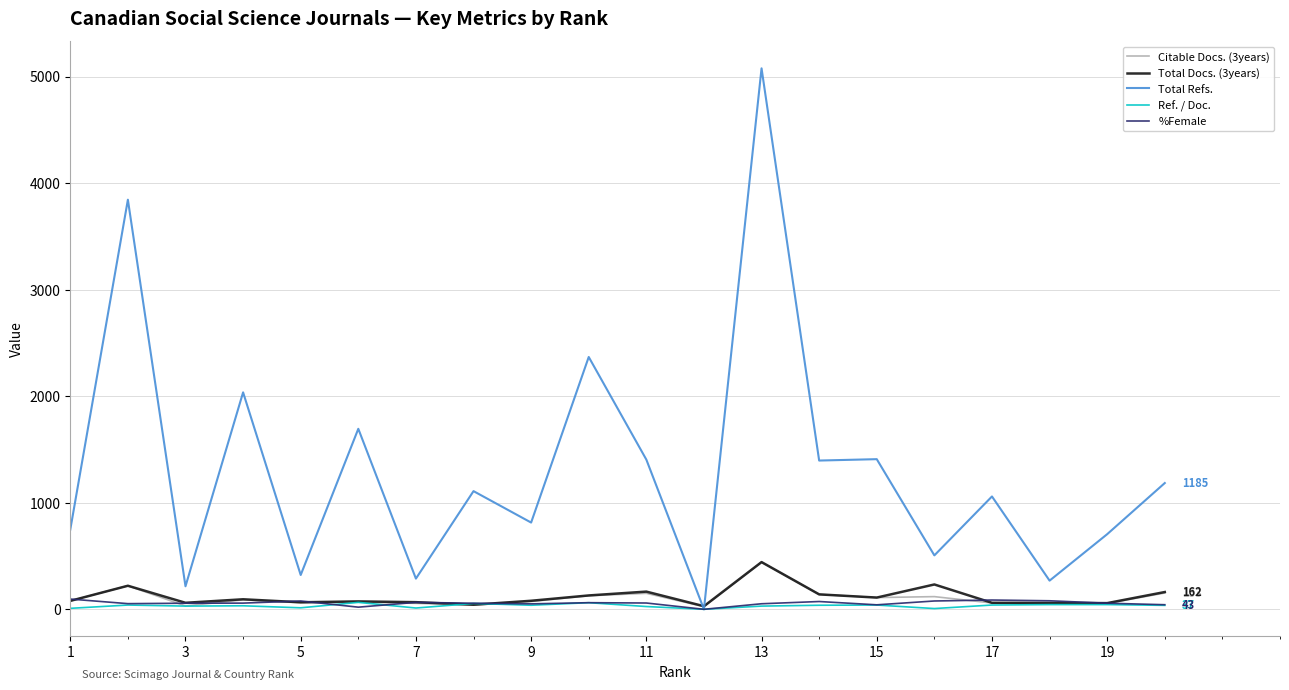

Which series has the widest spread of values?

Total Refs.